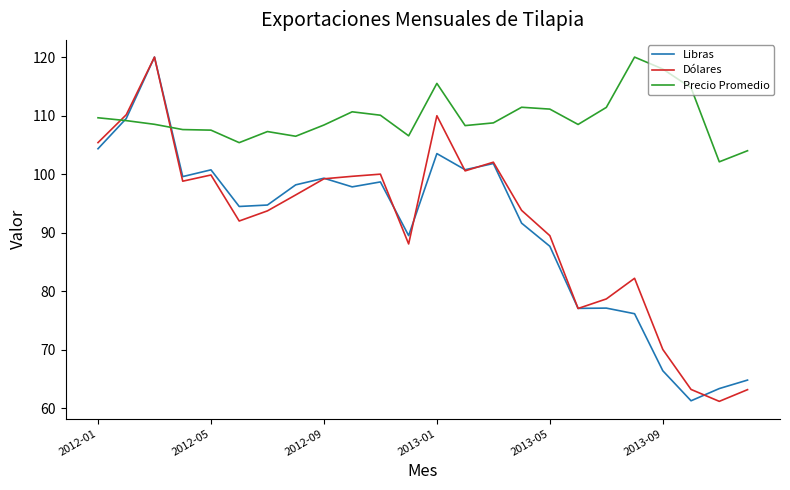

After their last crossing, which series has the higher values: Precio Promedio or Dólares?

Precio Promedio